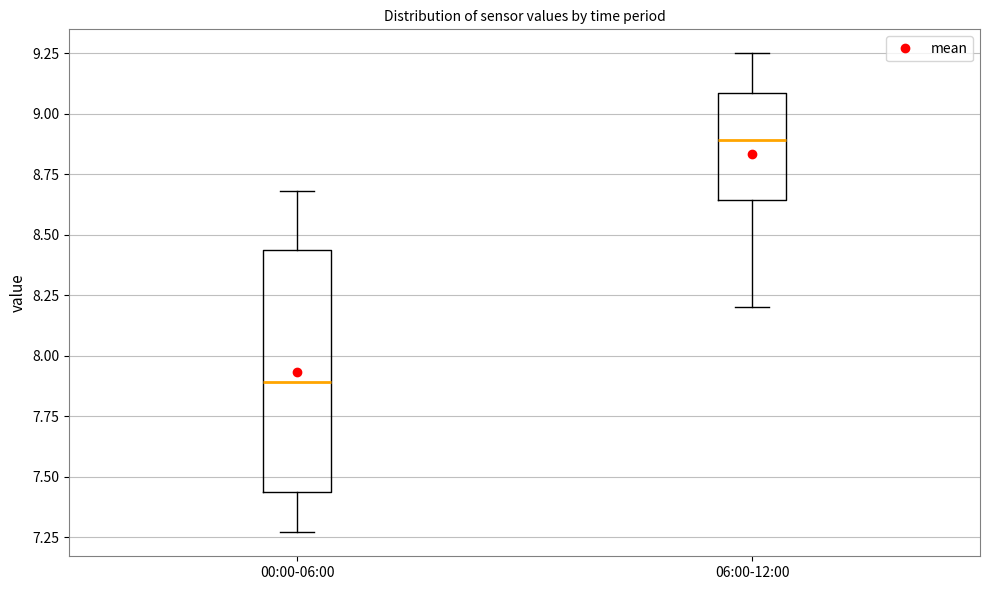

Where does the median line of the box for 06:00-12:00 sit on the y-axis? The values are not printed on the chart, so give them approximately, as read against the axis.

8.90